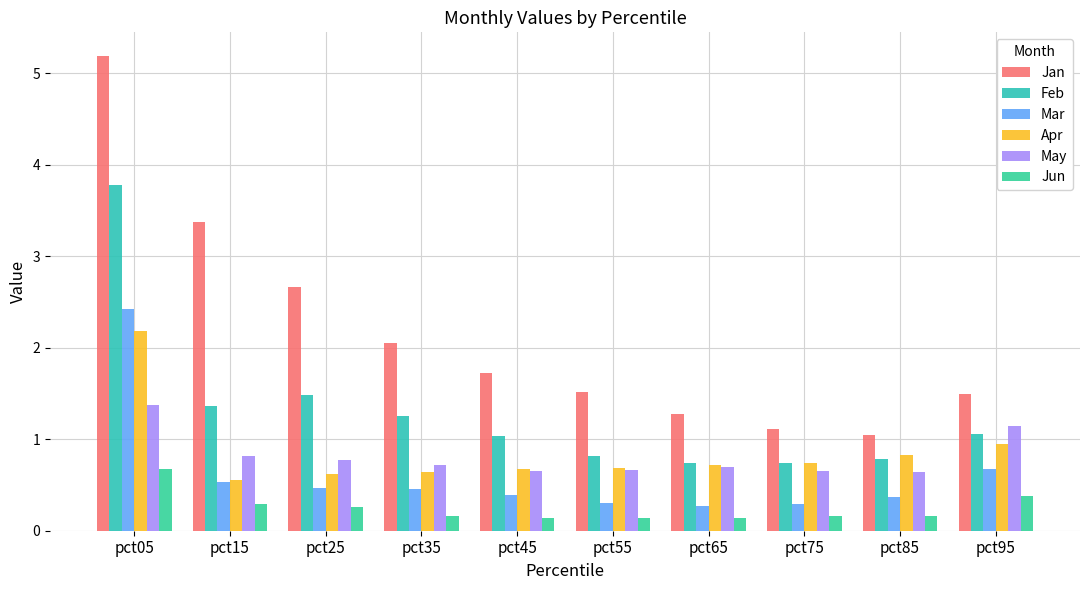

Reading left to right, list all the values displayed in this chart.

Jan: 5.2	3.4	2.7	2.1	1.7	1.5	1.3	1.1	1.1	1.5
Feb: 3.8	1.4	1.5	1.3	1.0	0.8	0.7	0.7	0.8	1.1
Mar: 2.4	0.5	0.5	0.5	0.4	0.3	0.3	0.3	0.4	0.7
Apr: 2.2	0.6	0.6	0.6	0.7	0.7	0.7	0.7	0.8	1.0
May: 1.4	0.8	0.8	0.7	0.7	0.7	0.7	0.7	0.6	1.1
Jun: 0.7	0.3	0.3	0.2	0.1	0.1	0.1	0.2	0.2	0.4